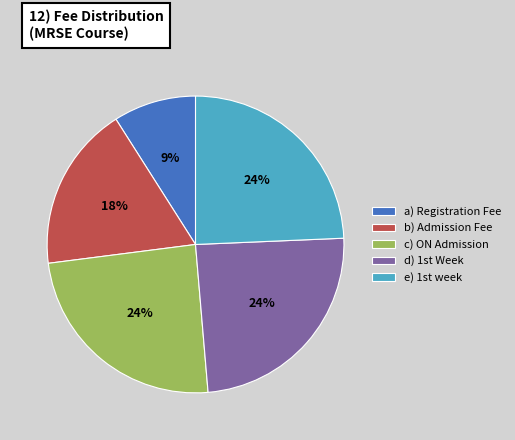

What is the smallest slice in the pie chart?

a) Registration Fee